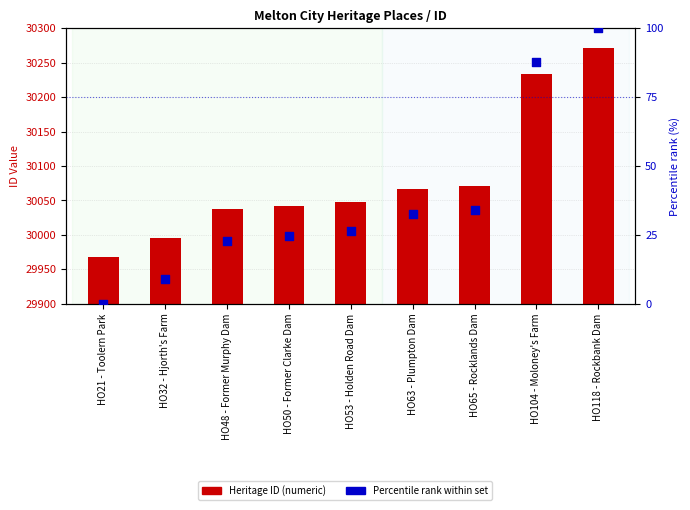

Which series has the largest Y range (max minus min)?

Heritage ID (numeric)